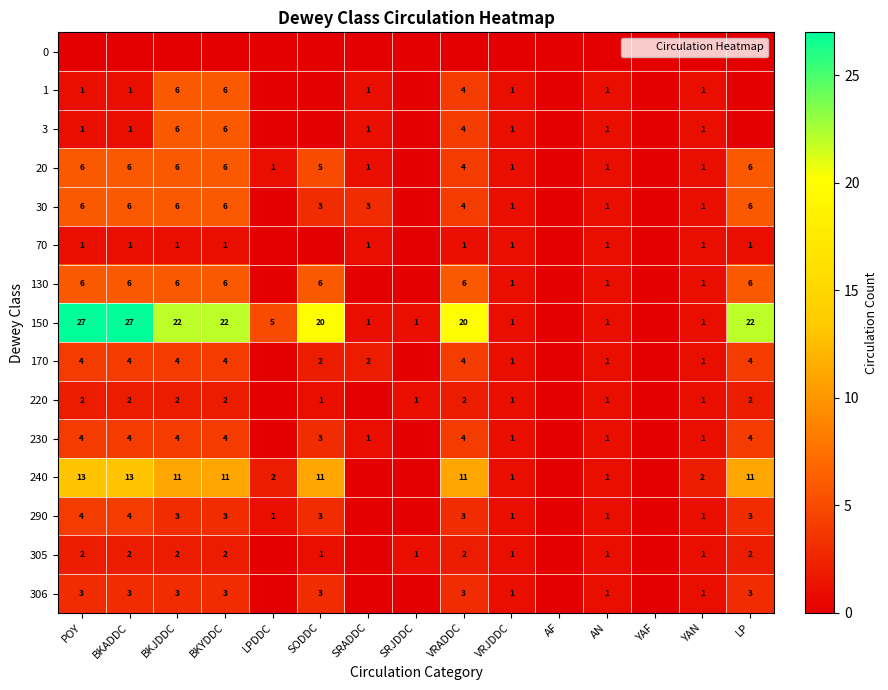

What is the spread (max minus min) of values at LPDDC?

5